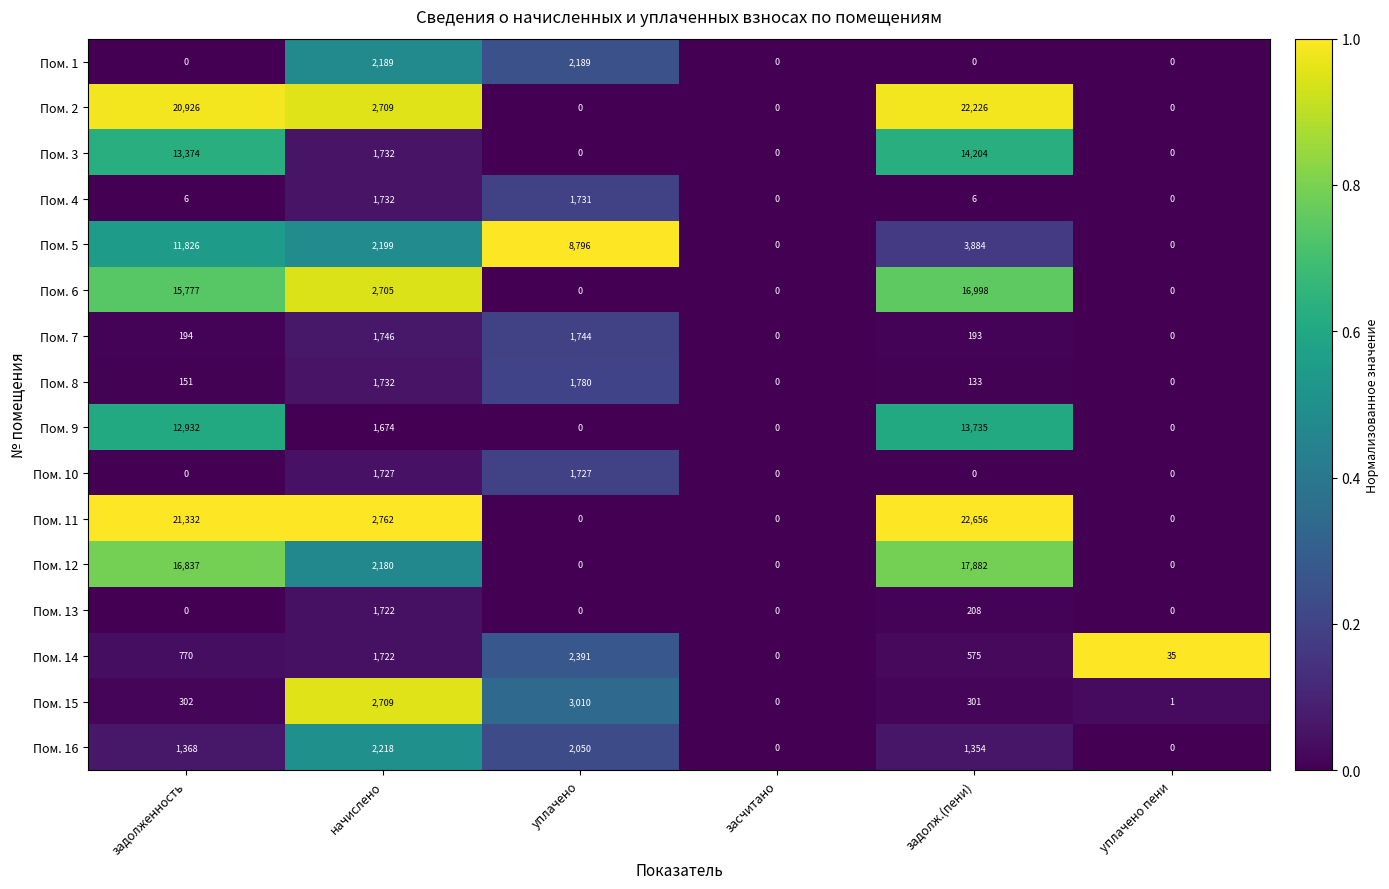

What is the maximum value shown in the chart?

22656